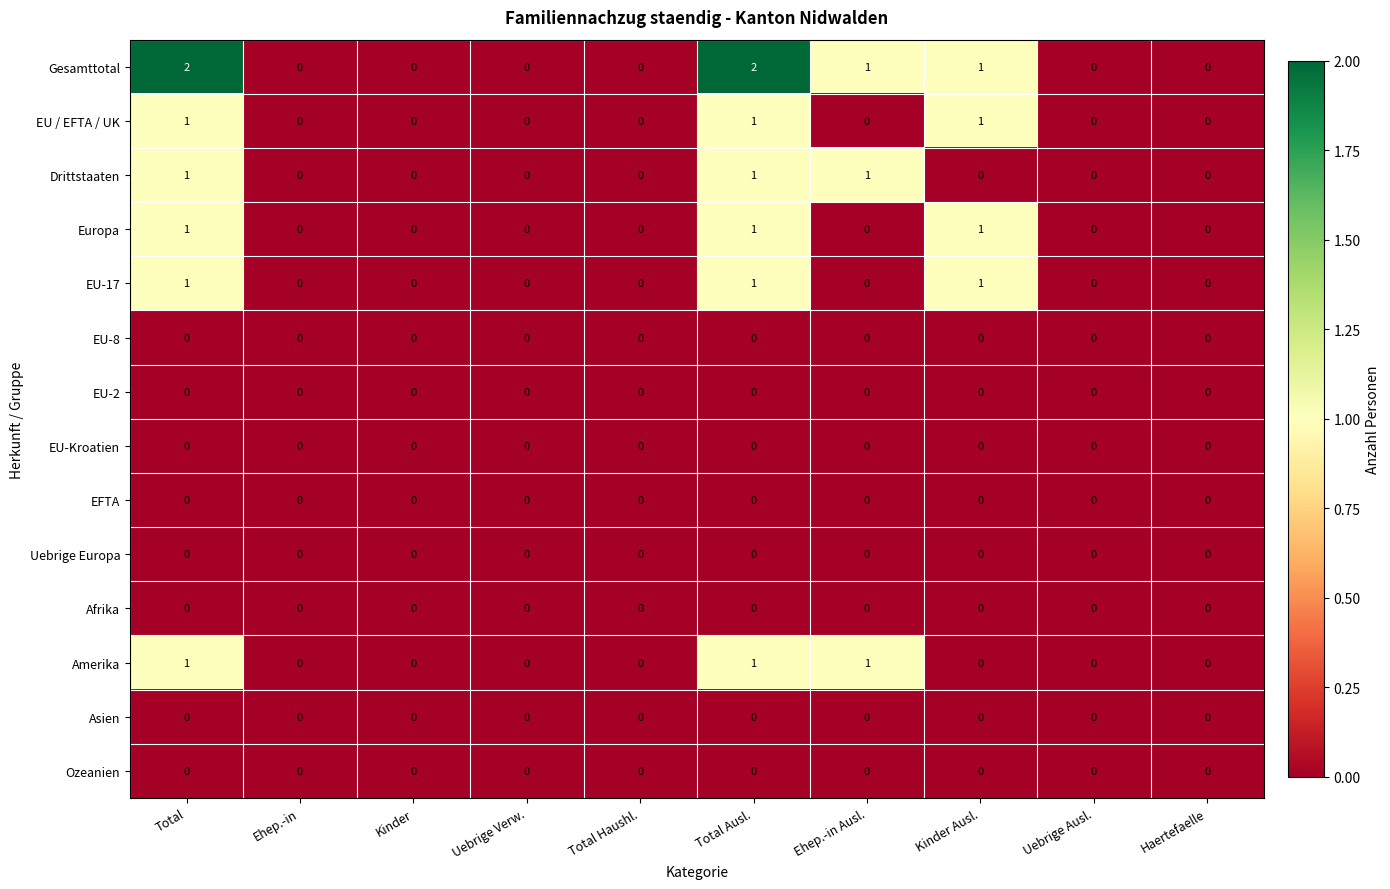

Which series has the largest total across all categories?

Gesamttotal